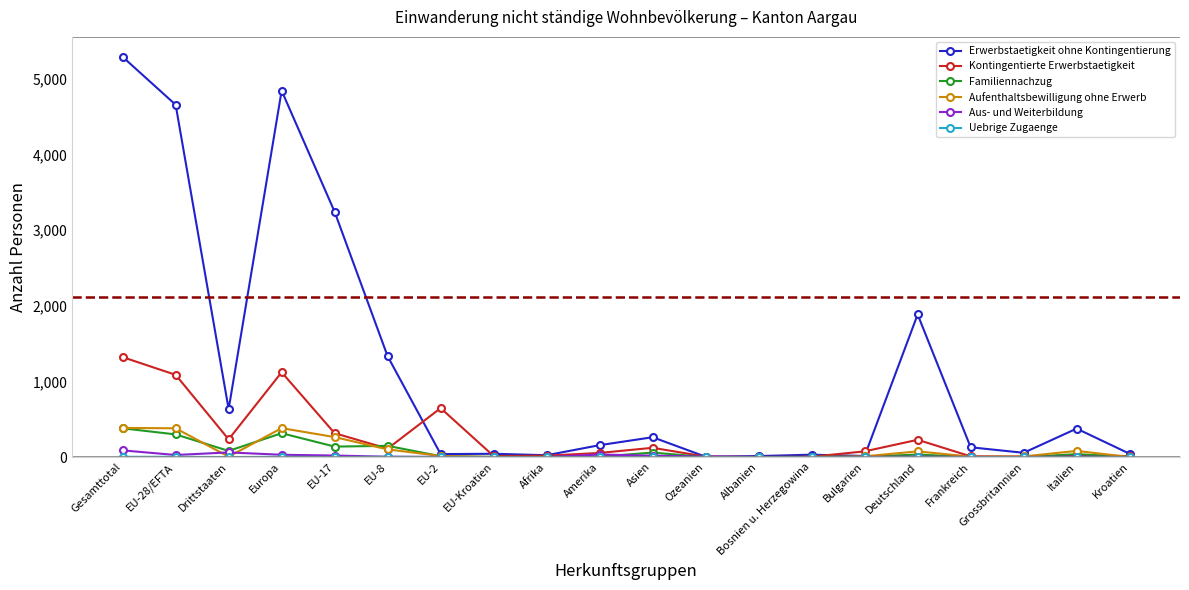

What is the difference between the maximum and minimum values in the Familiennachzug series?

380